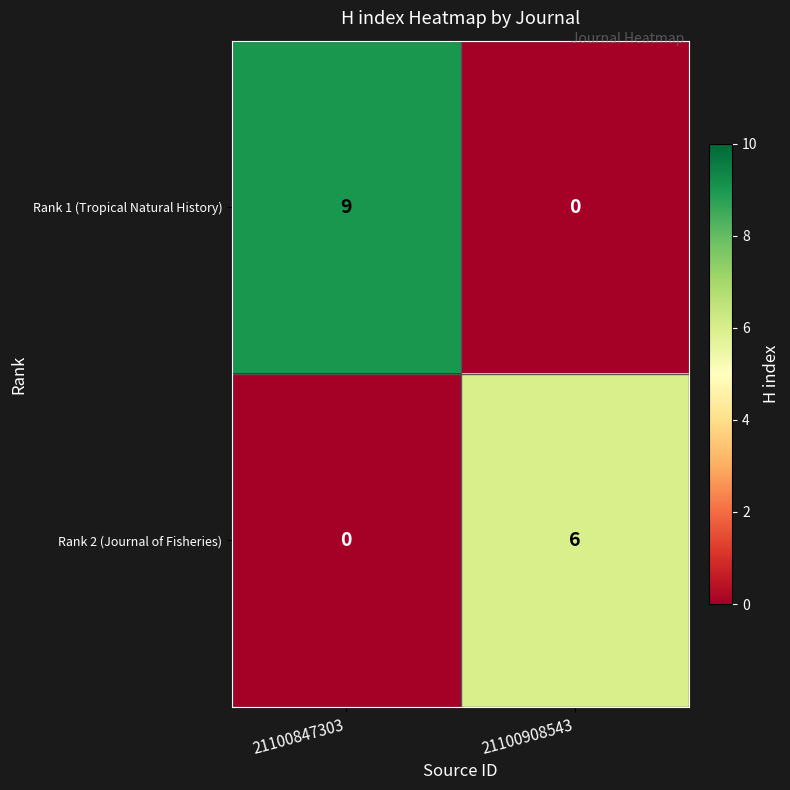

At which category is the sum across all series the highest?

21100847303